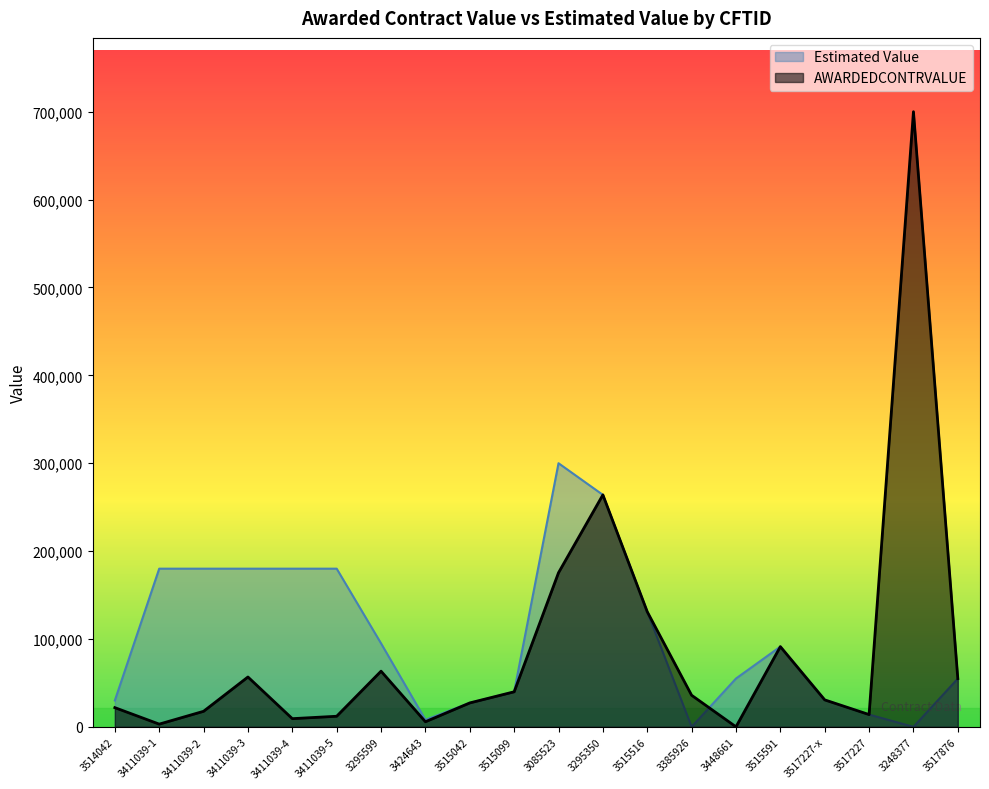

True or false: the data has more than 2 interior local peaks.

False